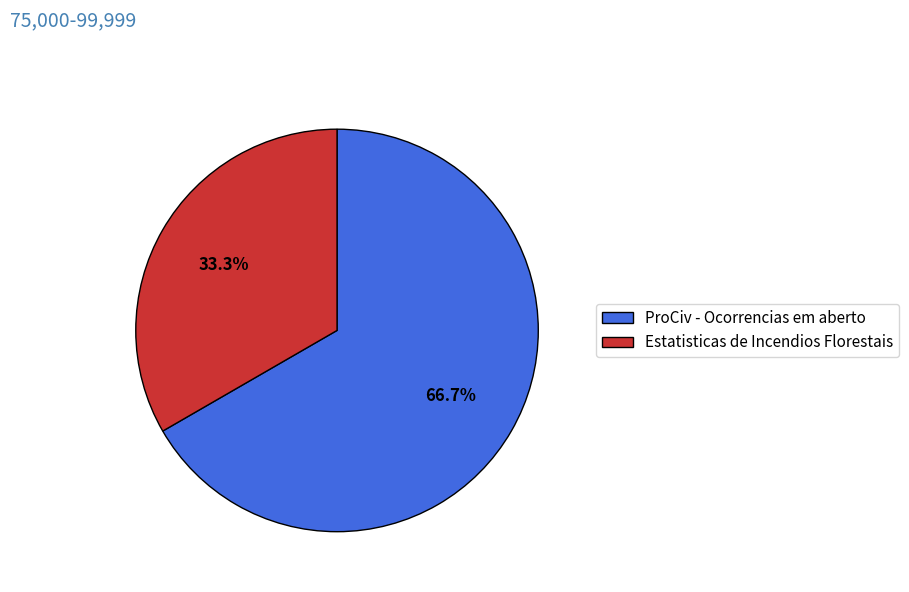

What percentage do ProCiv - Ocorrencias em aberto and Estatisticas de Incendios Florestais together represent?

100.0%